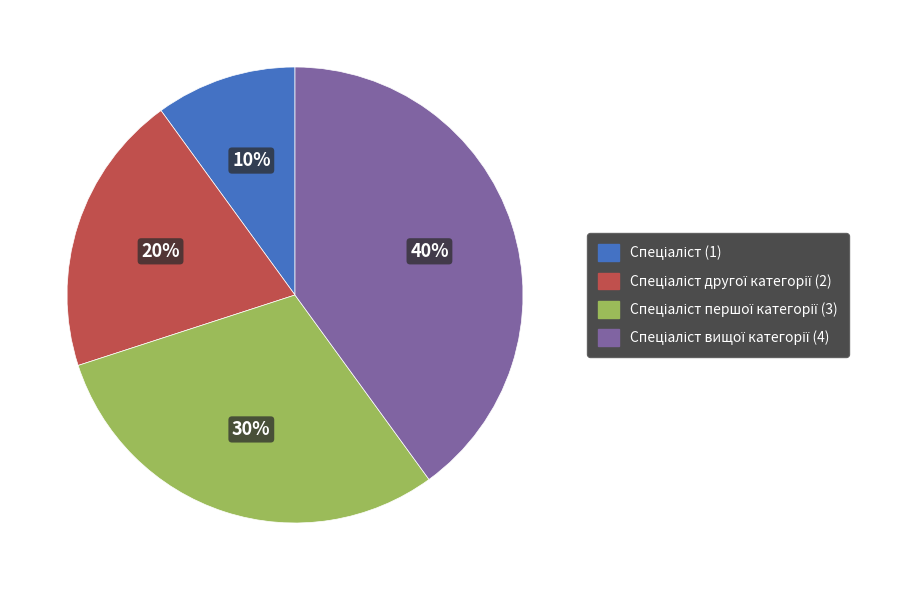

Does any single category account for the majority?

No